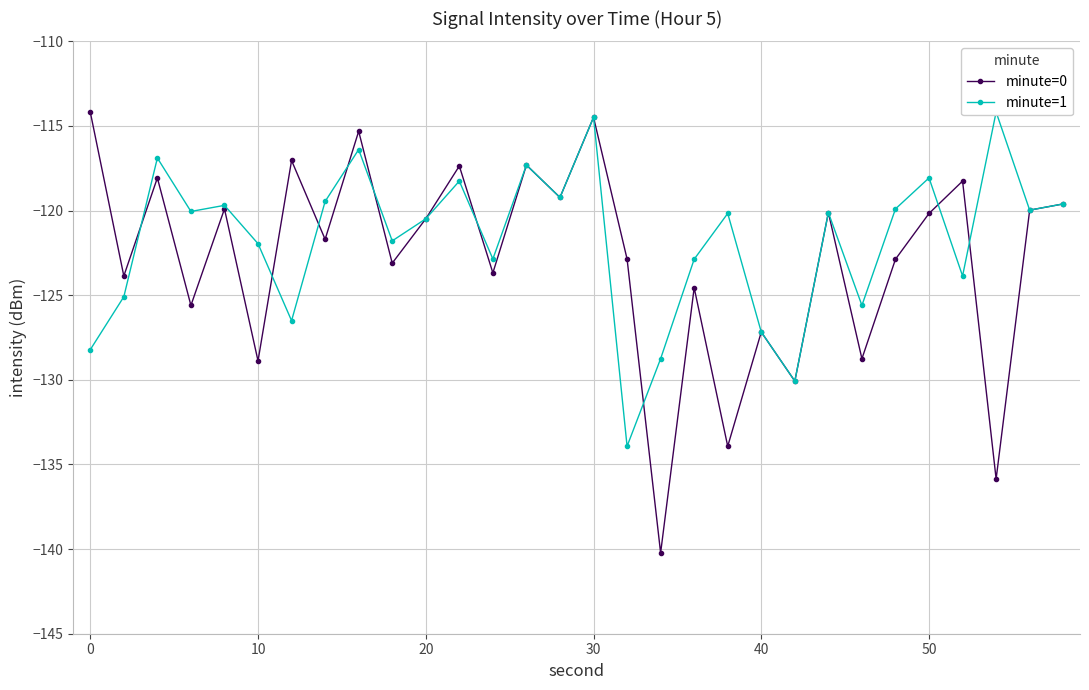

How many lines are shown in the chart?

2